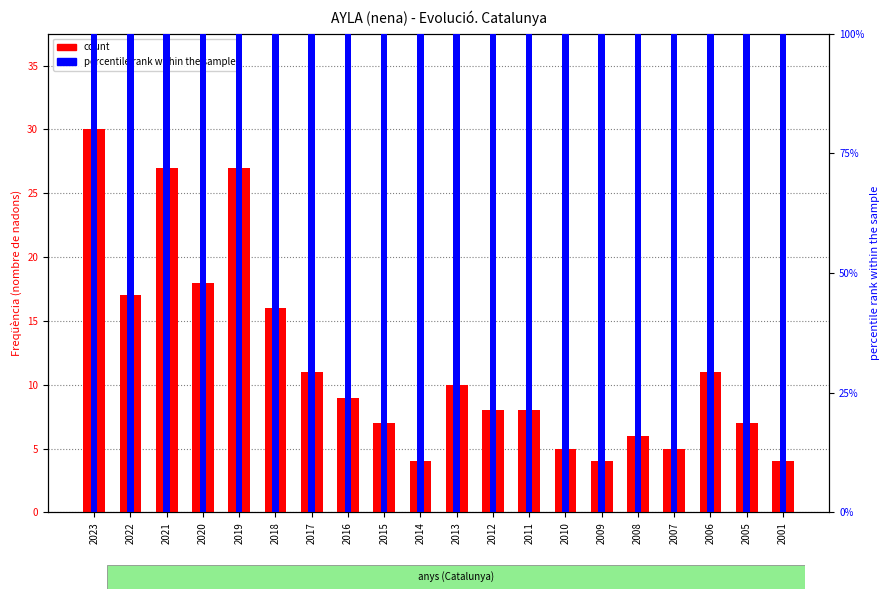

What is the difference between the second highest and minimum values in the percentile rank within the sample series?

12.6